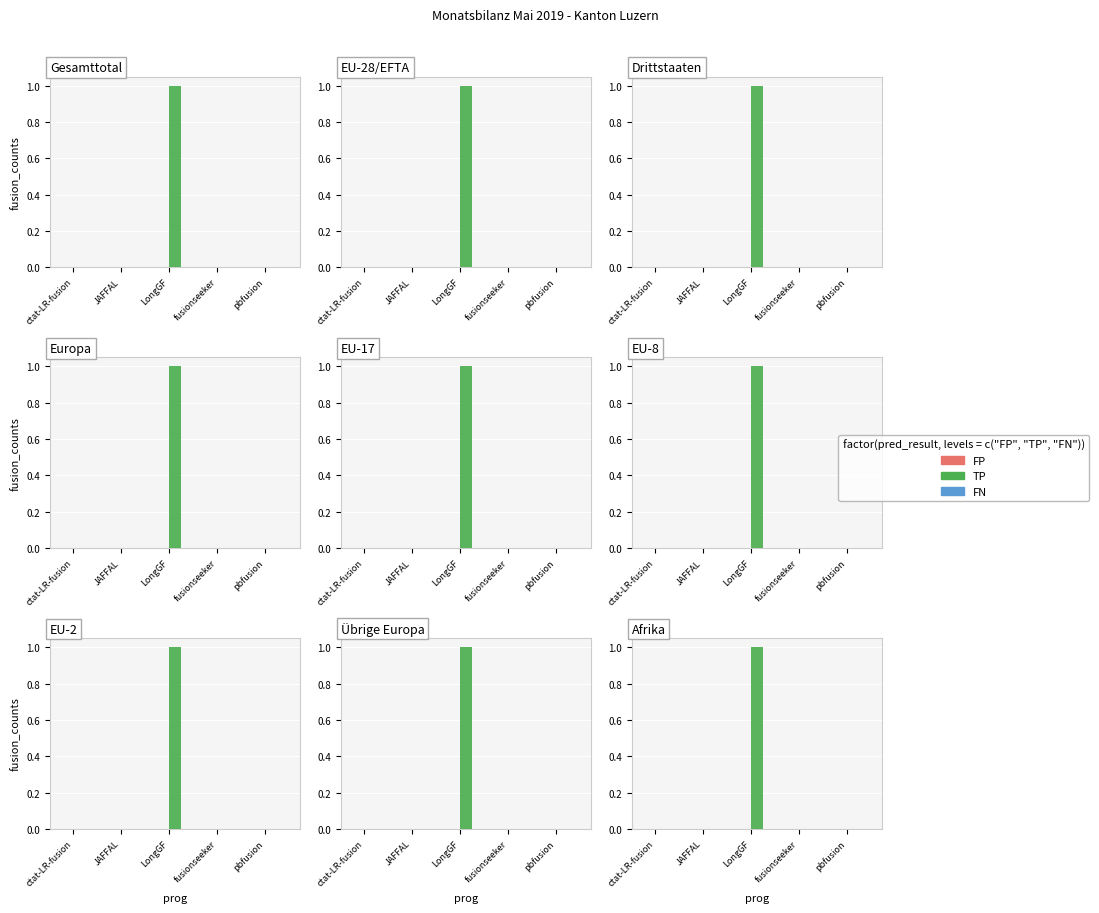

What is the label of the 2nd bar from the left?

JAFFAL